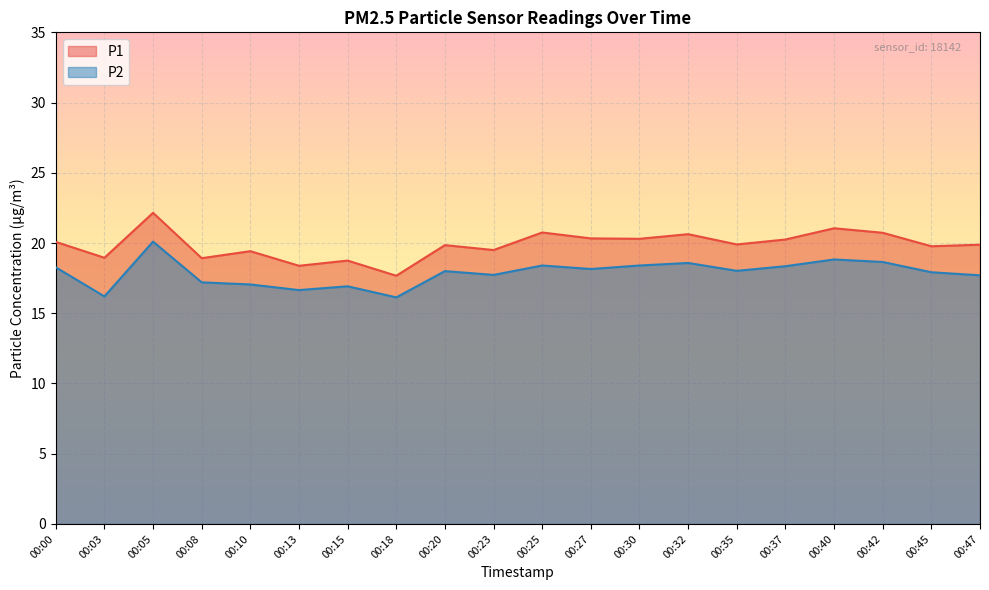

What are all the series names shown in the legend?

P1, P2